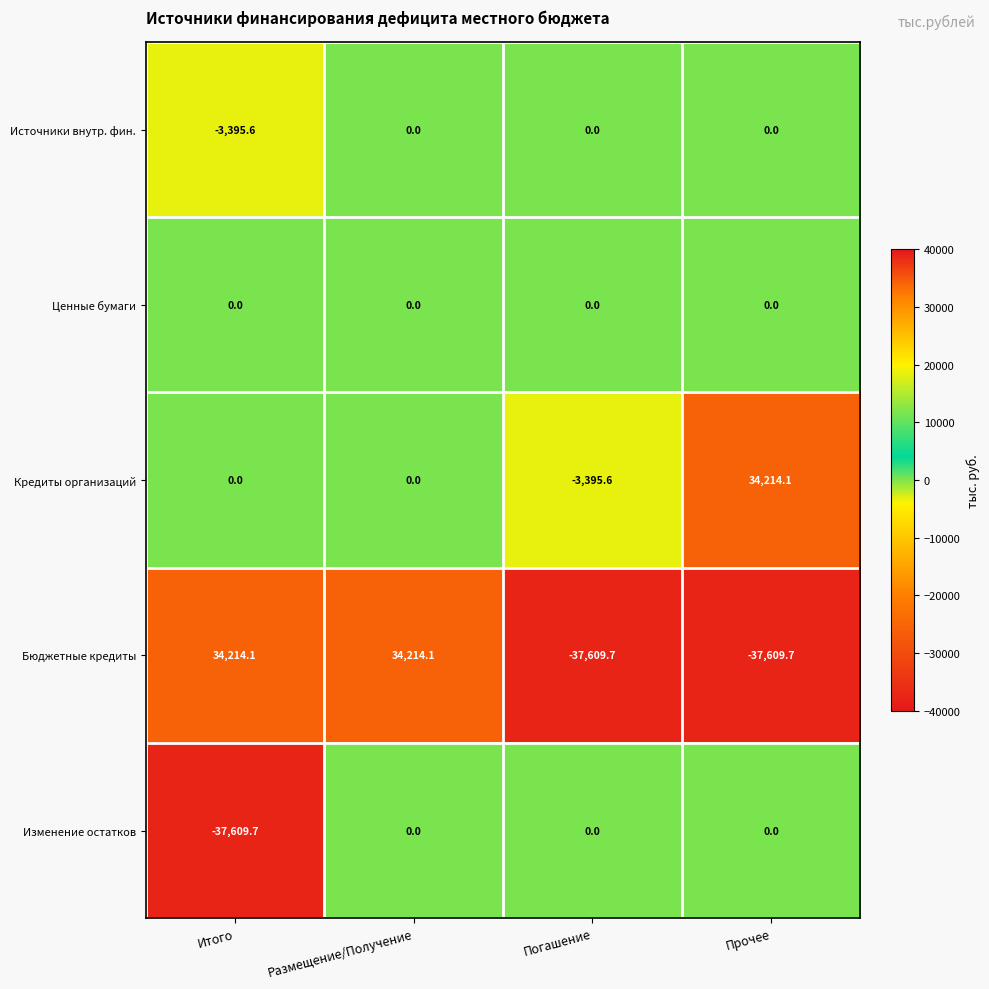

Is it true that Изменение остатков equals -21807.9 at Итого?

False